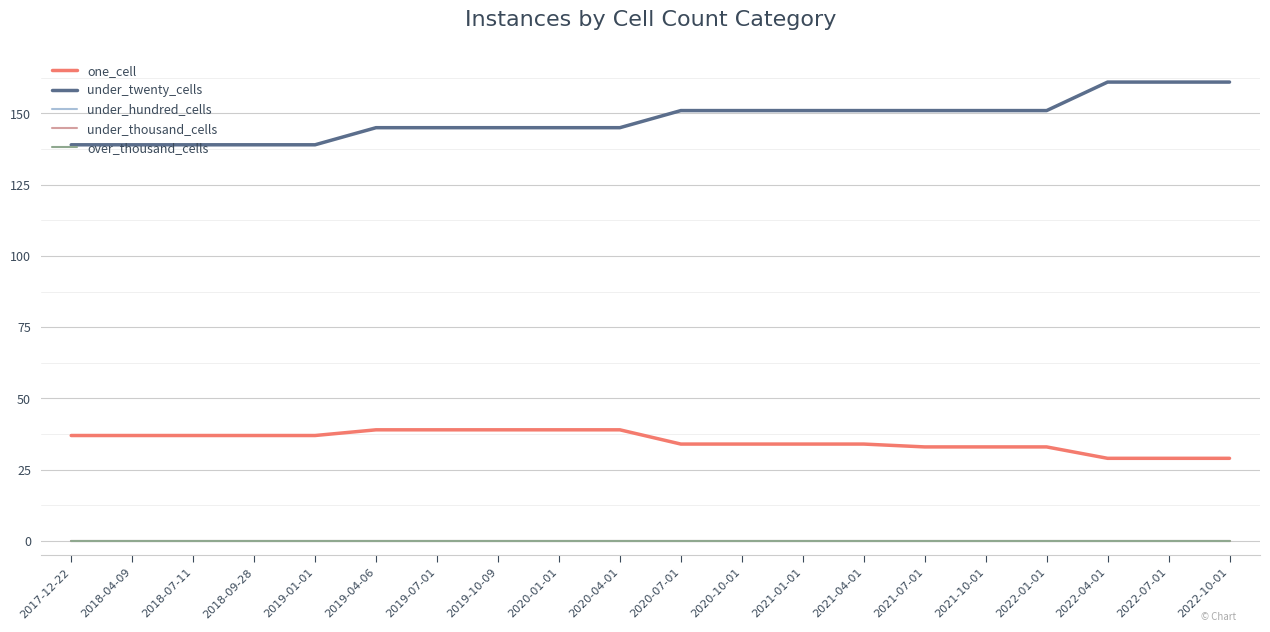

Does the chart have visible grid lines?

Yes